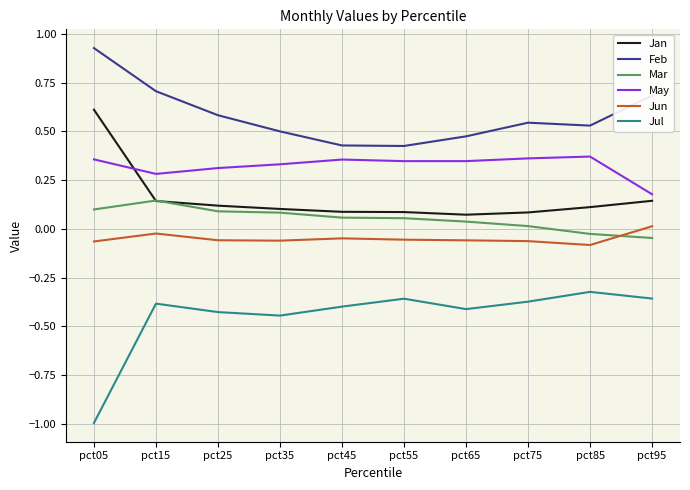

True or false: Jan and Feb cross at least once.

False